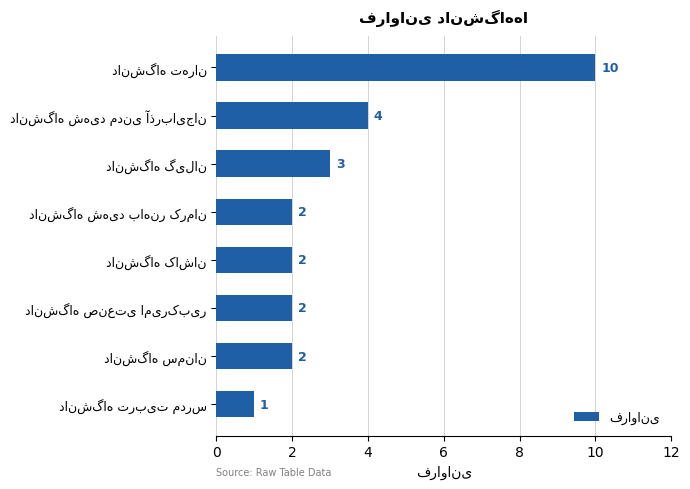

What is the value of the 5th bar from the top?

2